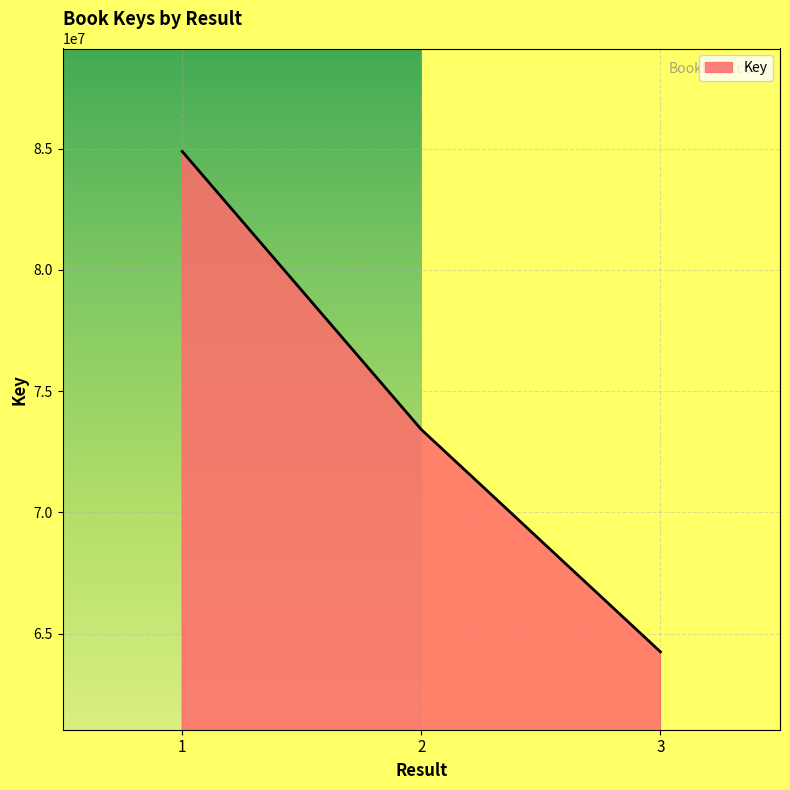

What is the greatest value displayed?

84884874